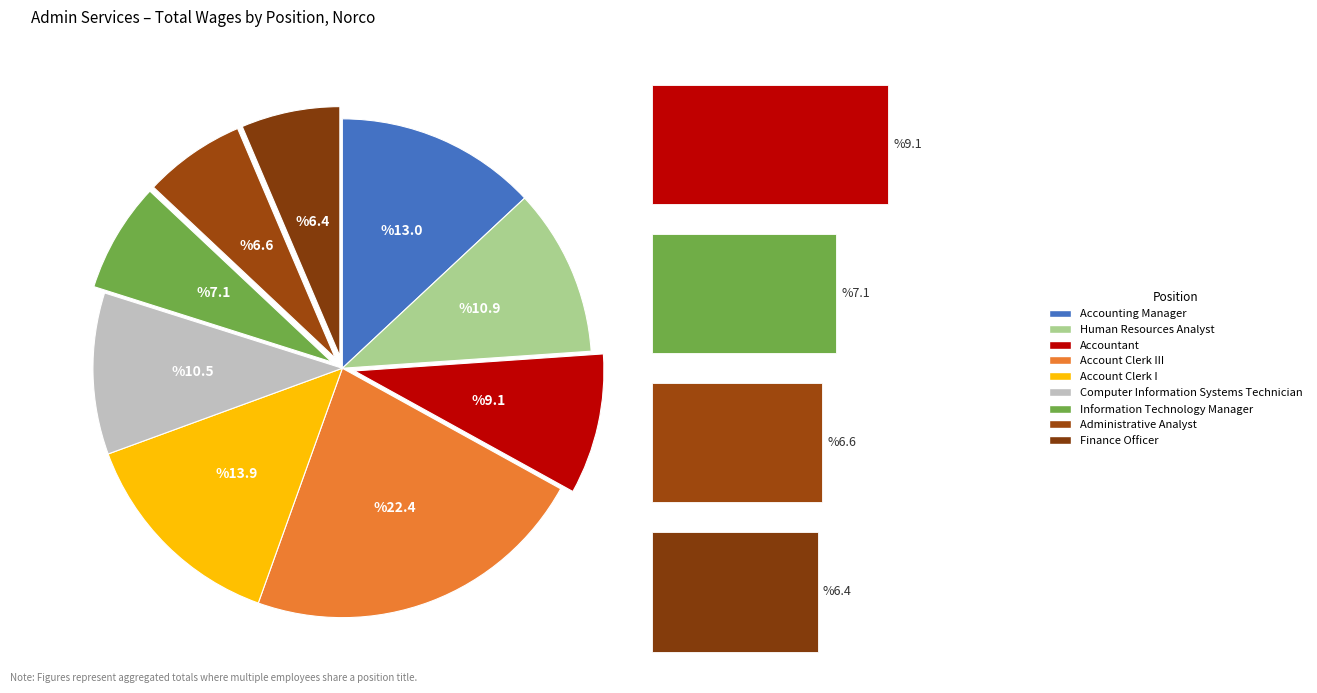

Is there any slice that represents more than half of the pie?

No